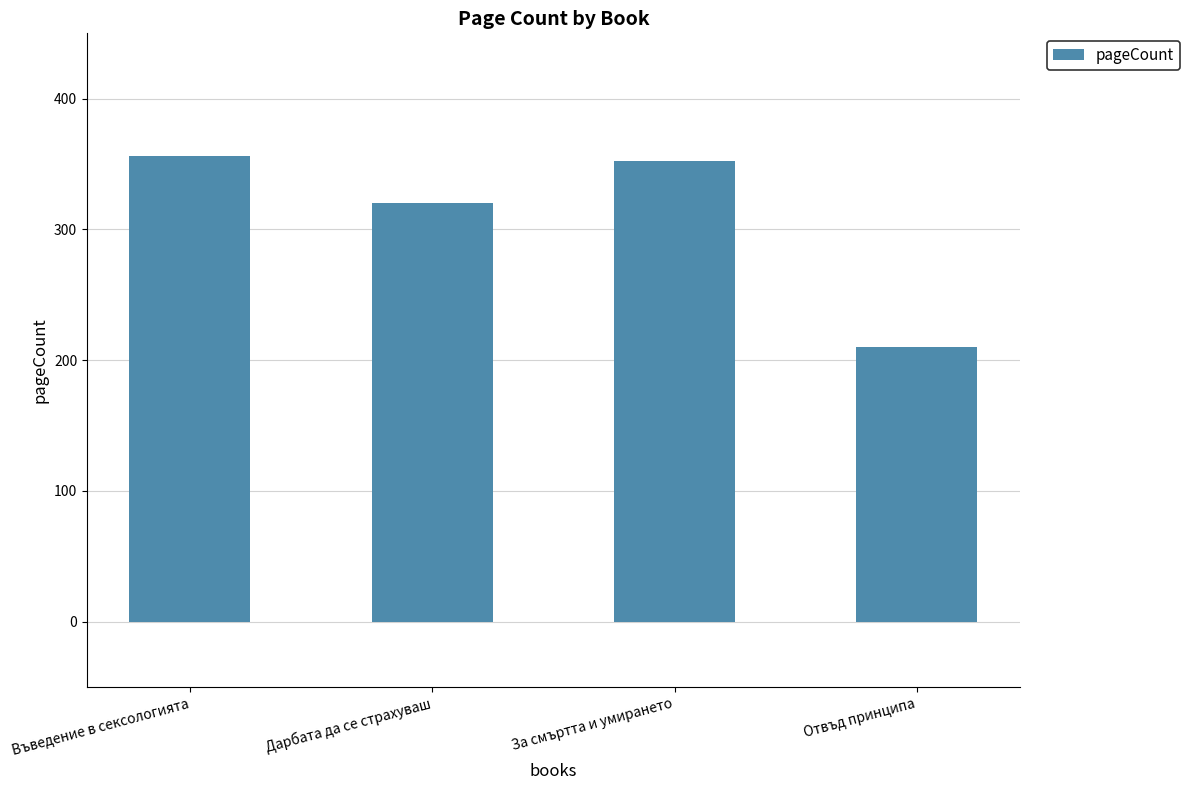

What is the maximum value shown in the chart?

356